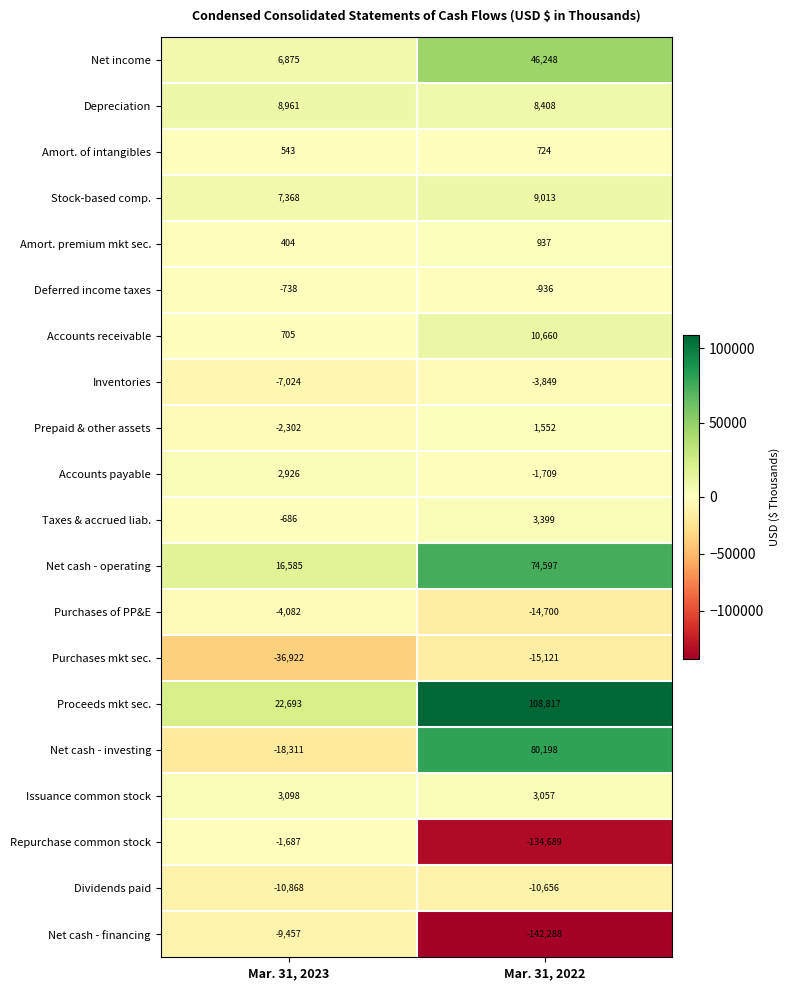

At which label is Purchases mkt sec. closest to -26021?

Mar. 31, 2022